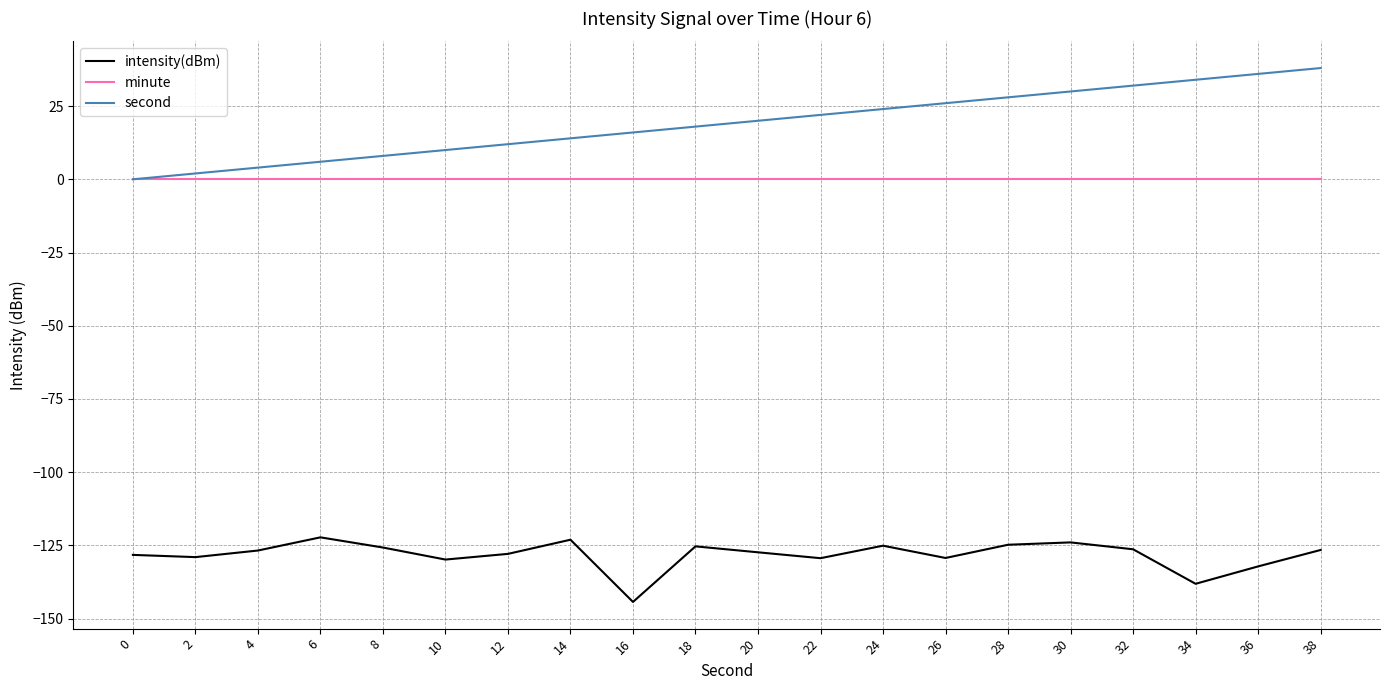

Which series has the largest total across all categories?

second